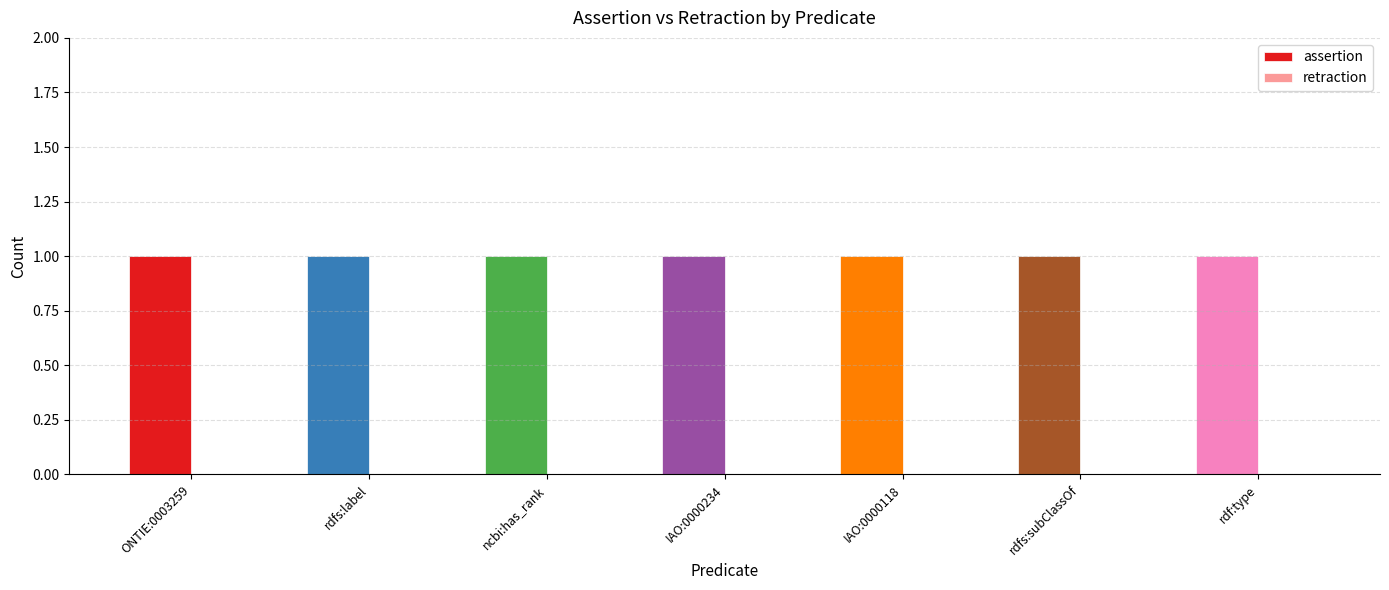

Between rdfs:subClassOf and ncbi:has_rank, which is larger?

rdfs:subClassOf